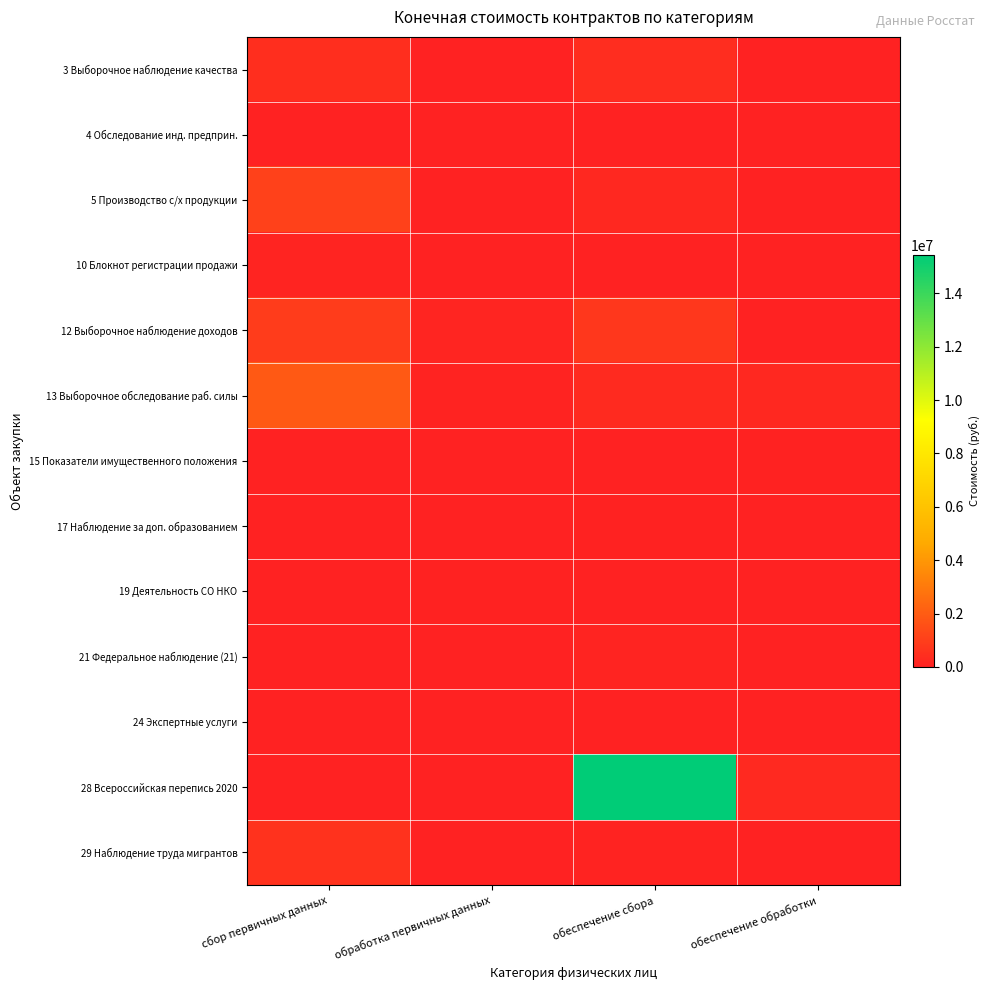

Reading left to right, what are all the values shown in this chart?

3 Выборочное наблюдение качества: сбор первичных данных=438214.5	обработка первичных данных=0.0	обеспечение сбора=405136.5	обеспечение обработки=0.0
4 Обследование инд. предприн.: сбор первичных данных=25646.0	обработка первичных данных=0.0	обеспечение сбора=0.0	обеспечение обработки=0.0
5 Производство с/х продукции: сбор первичных данных=1079651.0	обработка первичных данных=0.0	обеспечение сбора=216990.6	обеспечение обработки=0.0
10 Блокнот регистрации продажи: сбор первичных данных=115526.6	обработка первичных данных=0.0	обеспечение сбора=0.0	обеспечение обработки=0.0
12 Выборочное наблюдение доходов: сбор первичных данных=915679.0	обработка первичных данных=121902.5	обеспечение сбора=740484.8	обеспечение обработки=28922.6
13 Выборочное обследование раб. силы: сбор первичных данных=1911225.6	обработка первичных данных=78145.9	обеспечение сбора=331144.7	обеспечение обработки=226353.7
15 Показатели имущественного положения: сбор первичных данных=0.0	обработка первичных данных=0.0	обеспечение сбора=0.0	обеспечение обработки=45828.0
17 Наблюдение за доп. образованием: сбор первичных данных=0.0	обработка первичных данных=0.0	обеспечение сбора=38699.2	обеспечение обработки=0.0
19 Деятельность СО НКО: сбор первичных данных=0.0	обработка первичных данных=43300.0	обеспечение сбора=0.0	обеспечение обработки=0.0
21 Федеральное наблюдение (21): сбор первичных данных=0.0	обработка первичных данных=0.0	обеспечение сбора=98941.6	обеспечение обработки=0.0
24 Экспертные услуги: сбор первичных данных=0.0	обработка первичных данных=0.0	обеспечение сбора=3684.6	обеспечение обработки=0.0
28 Всероссийская перепись 2020: сбор первичных данных=0.0	обработка первичных данных=0.0	обеспечение сбора=15437013.5	обеспечение обработки=252012.9
29 Наблюдение труда мигрантов: сбор первичных данных=591772.6	обработка первичных данных=0.0	обеспечение сбора=81938.7	обеспечение обработки=0.0